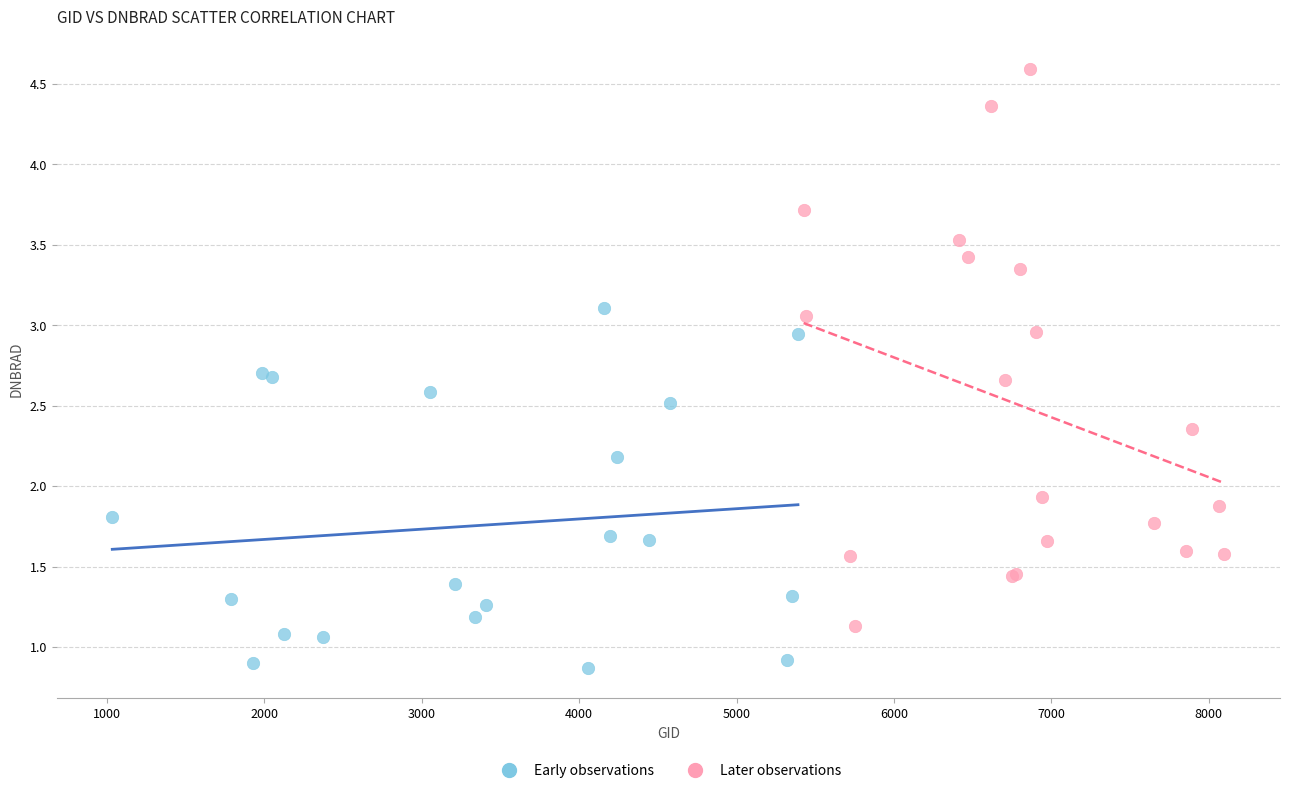

Which series has the largest Y range (max minus min)?

Later observations